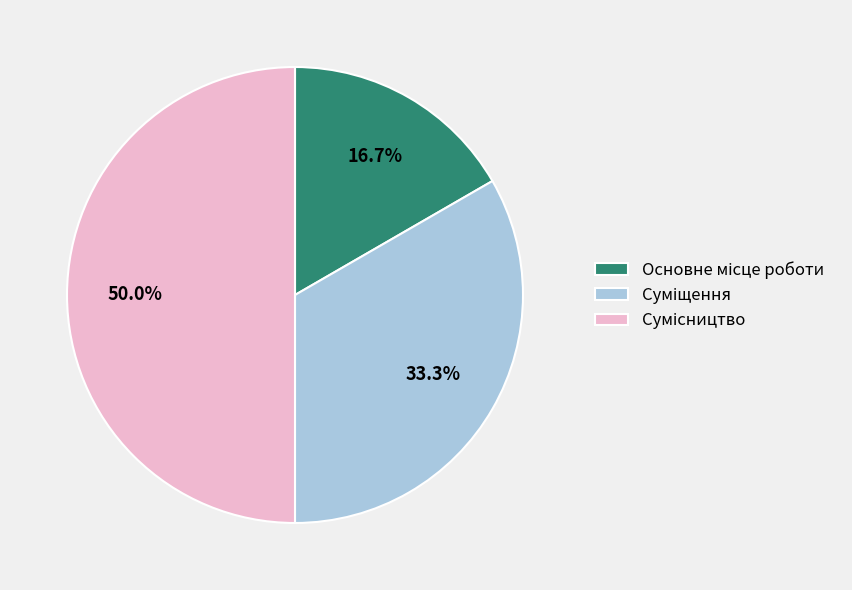

Approximately how many times larger is the value at Сумісництво compared to Основне місце роботи?

3.0